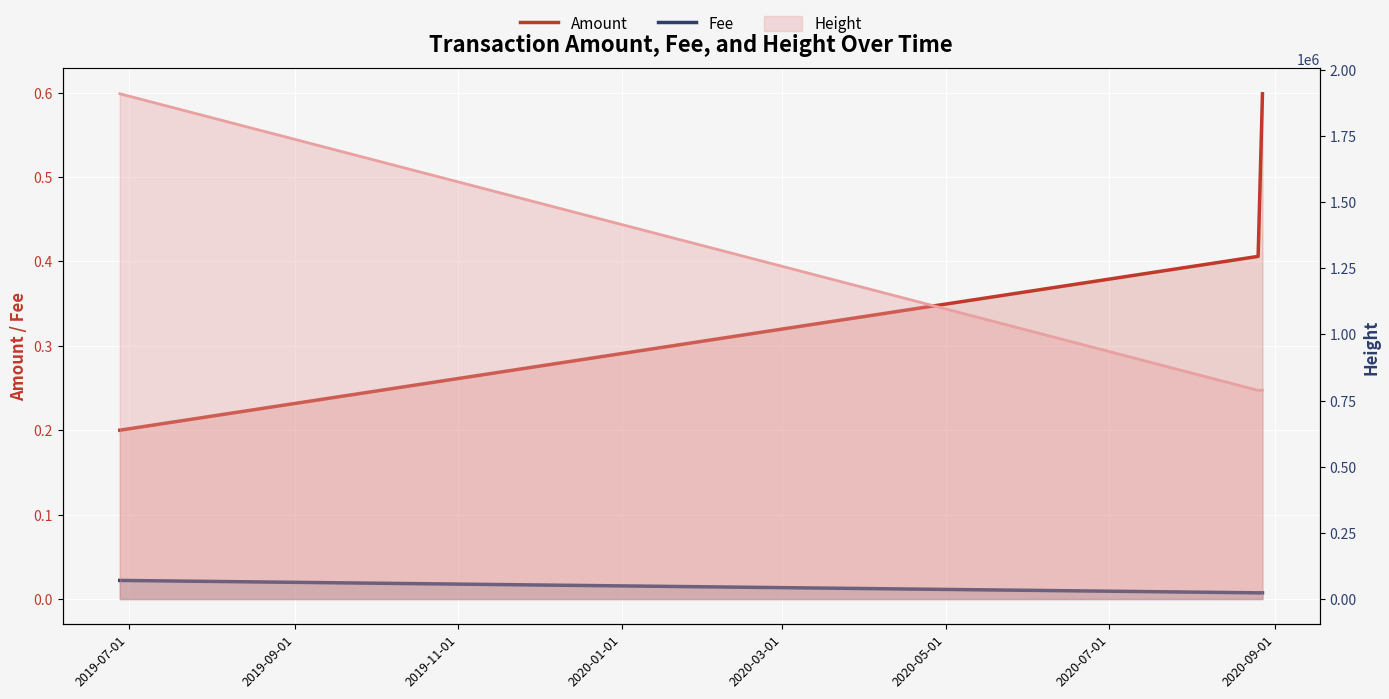

Is it true that Amount equals 0.9 at 2019-11-01?

False